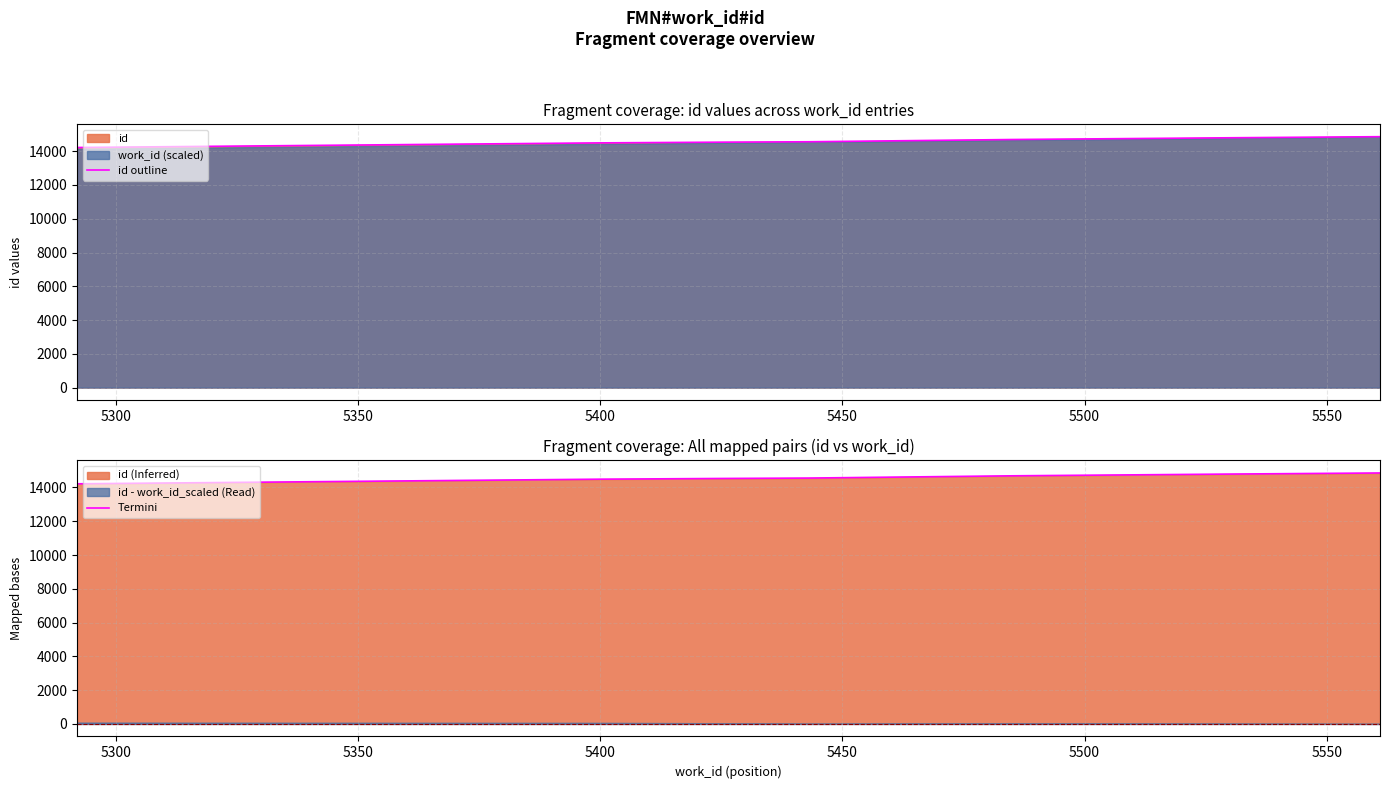

Reading left to right, what are all the values shown in this chart?

id outline: 14218	14492	14534	14558	14691	14799	14859
Termini: 14218	14492	14534	14558	14691	14799	14859